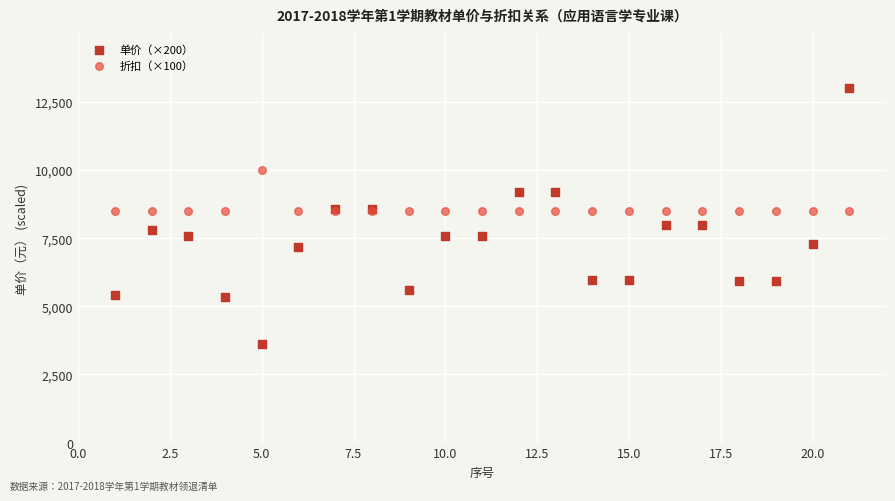

Which series reaches the maximum Y coordinate?

单价（×200）